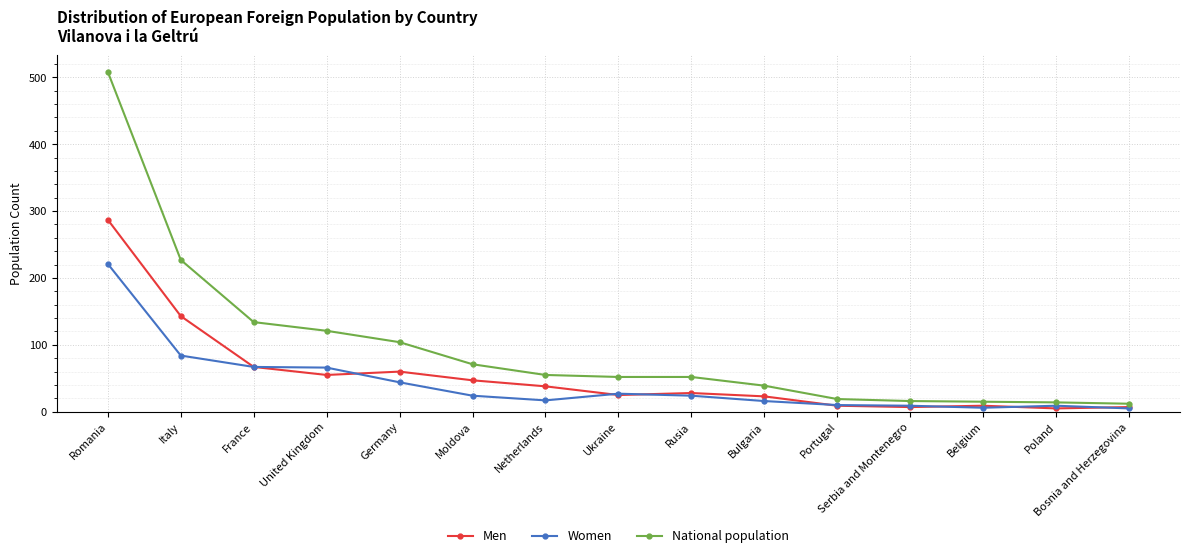

What is the difference between the maximum and minimum values in the Women series?

216